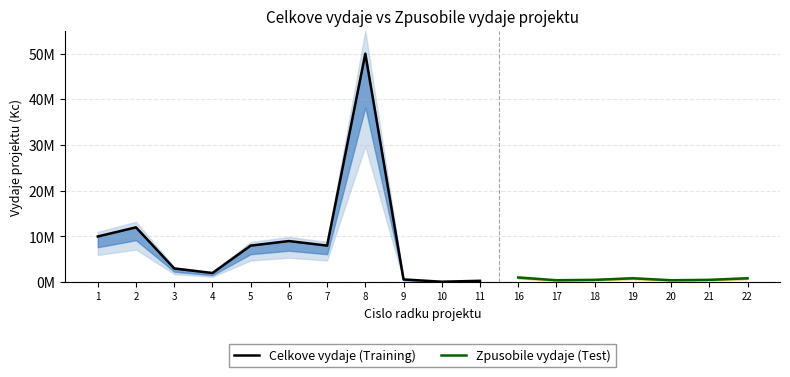

Is this an area chart (filled region under the line)?

No